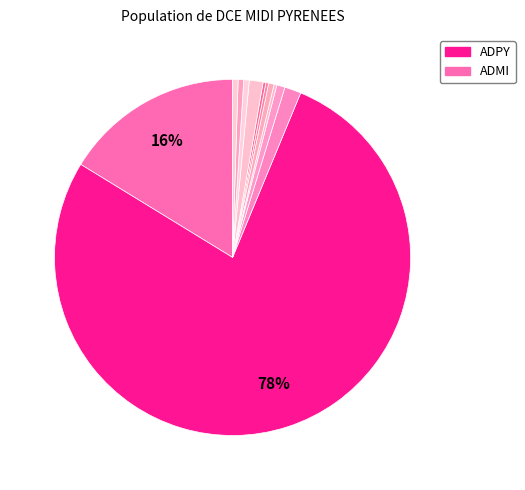

To the nearest percent, what is the average slice percentage?

8%